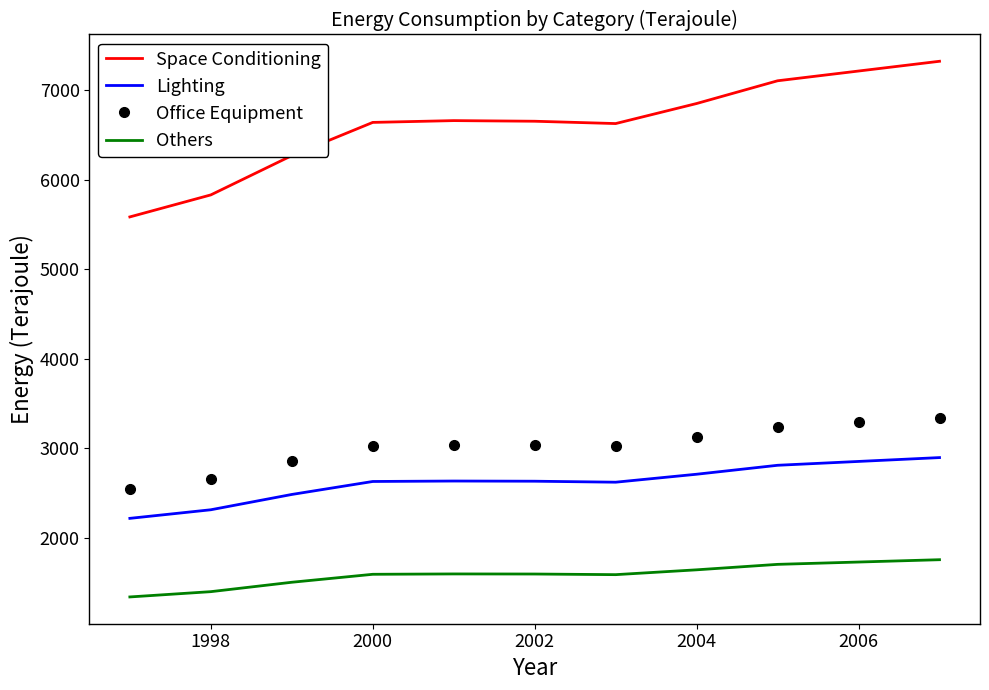

Rank the series by their maximum value, from lowest to highest.

Others, Lighting, Office Equipment, Space Conditioning